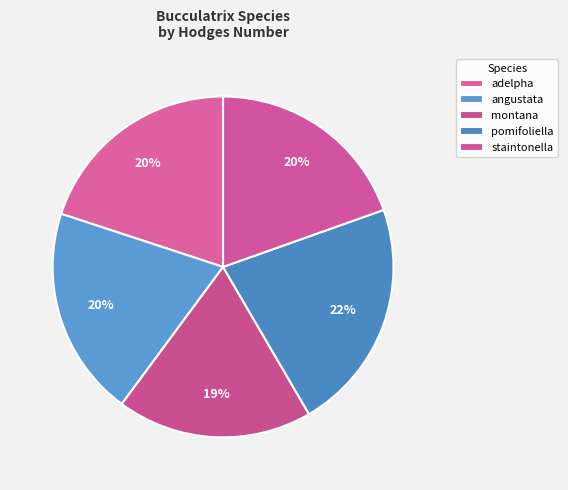

To the nearest percent, what is the difference between the pomifoliella and staintonella slice percentages?

2%